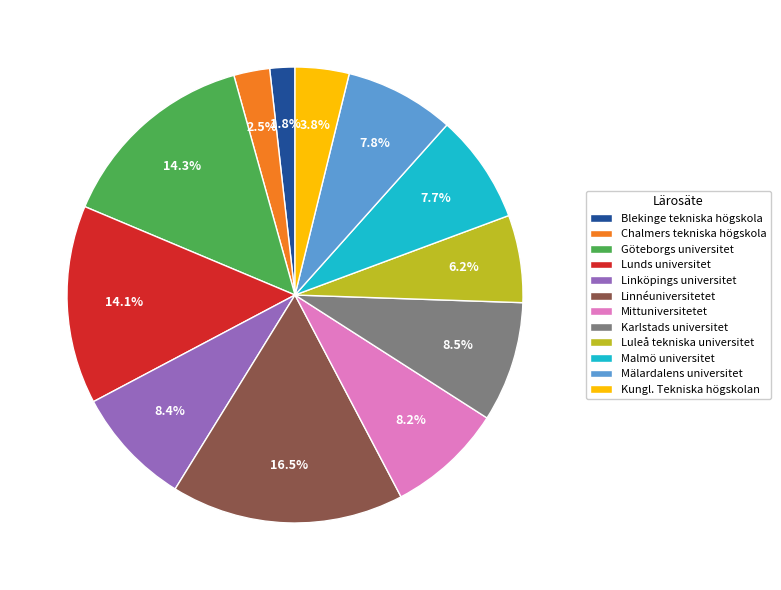

Is there any slice that represents more than half of the pie?

No